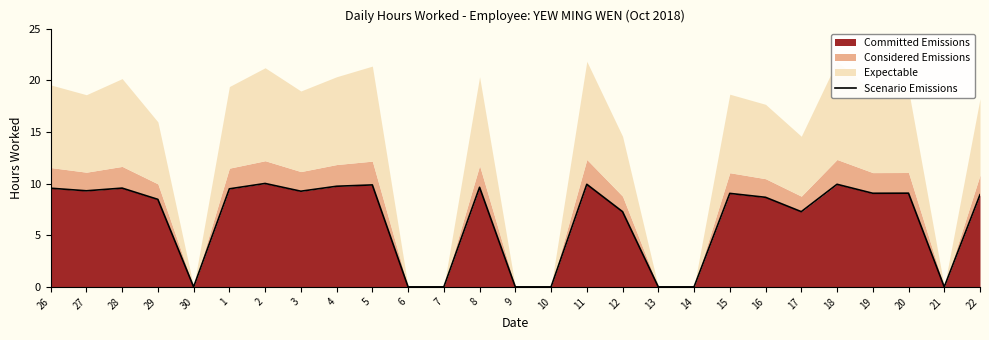

What is the change in value from 16 to 22?

+0.2